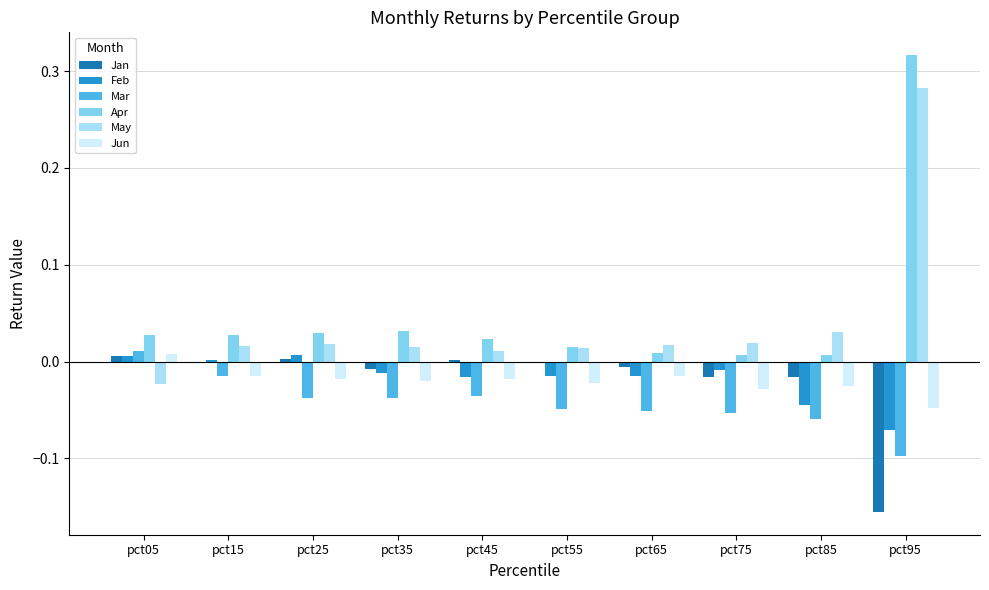

What are all the series names shown in the legend?

Jan, Feb, Mar, Apr, May, Jun